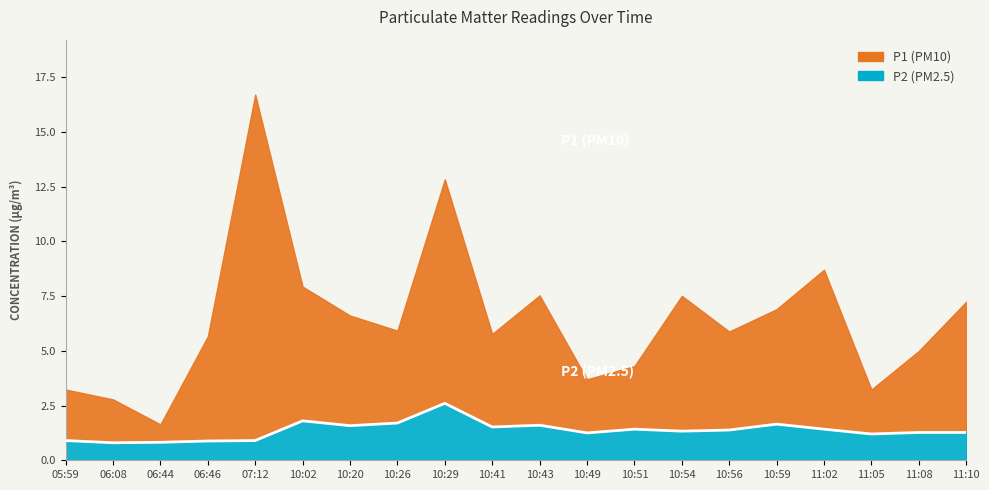

Reading left to right, transcribe all the data shown in this chart.

05:59=0.9	06:08=0.8	06:44=0.8	06:46=0.9	07:12=0.9	10:02=1.8	10:20=1.6	10:26=1.7	10:29=2.6	10:41=1.5	10:43=1.6	10:49=1.2	10:51=1.4	10:54=1.3	10:56=1.4	10:59=1.6	11:02=1.4	11:05=1.2	11:08=1.3	11:10=1.3